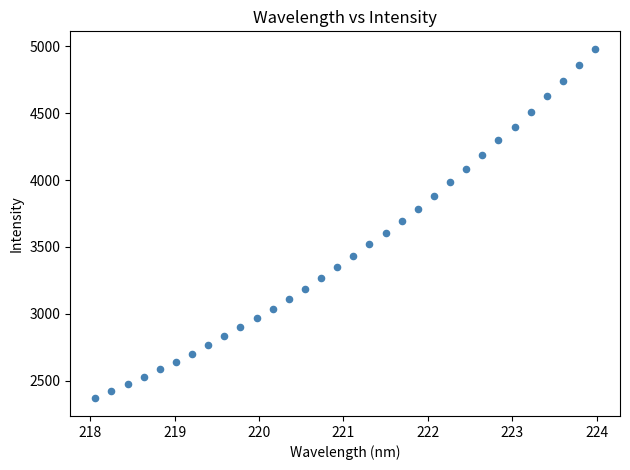

What is the range of Y values (max minus min)?

2614.6